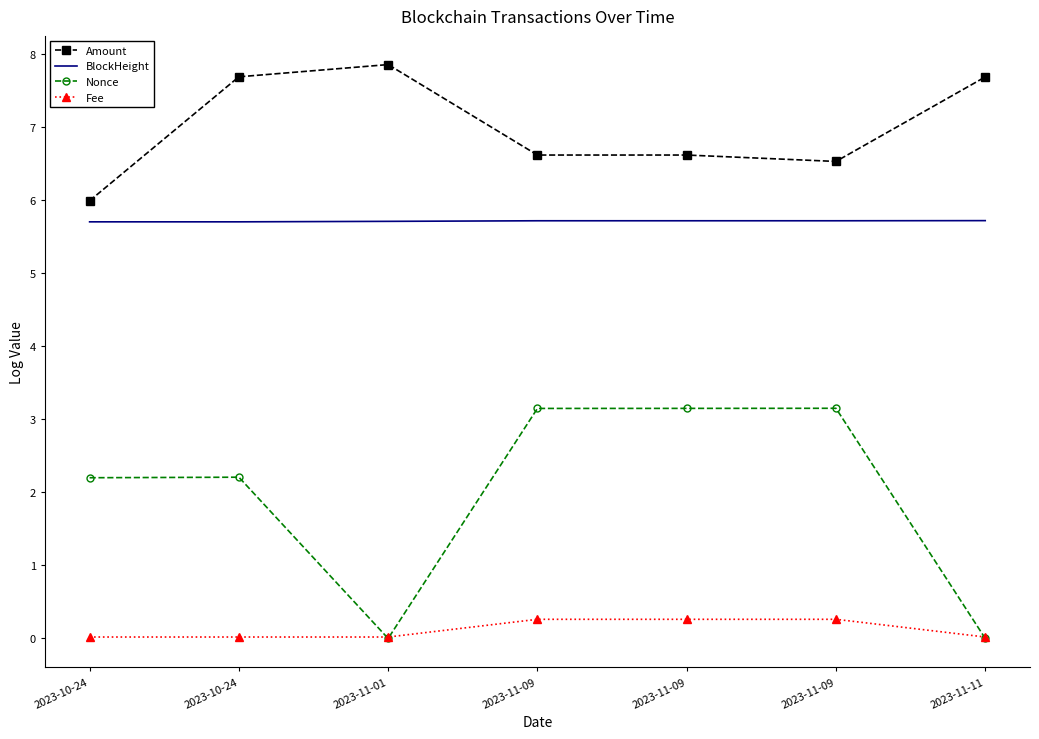

Rank the series by their average value, from highest to lowest.

Amount, BlockHeight, Nonce, Fee